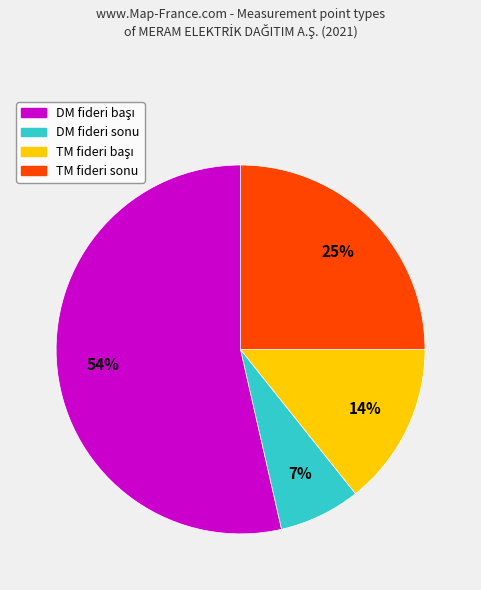

Which category has the smallest portion of the pie?

DM fideri sonu